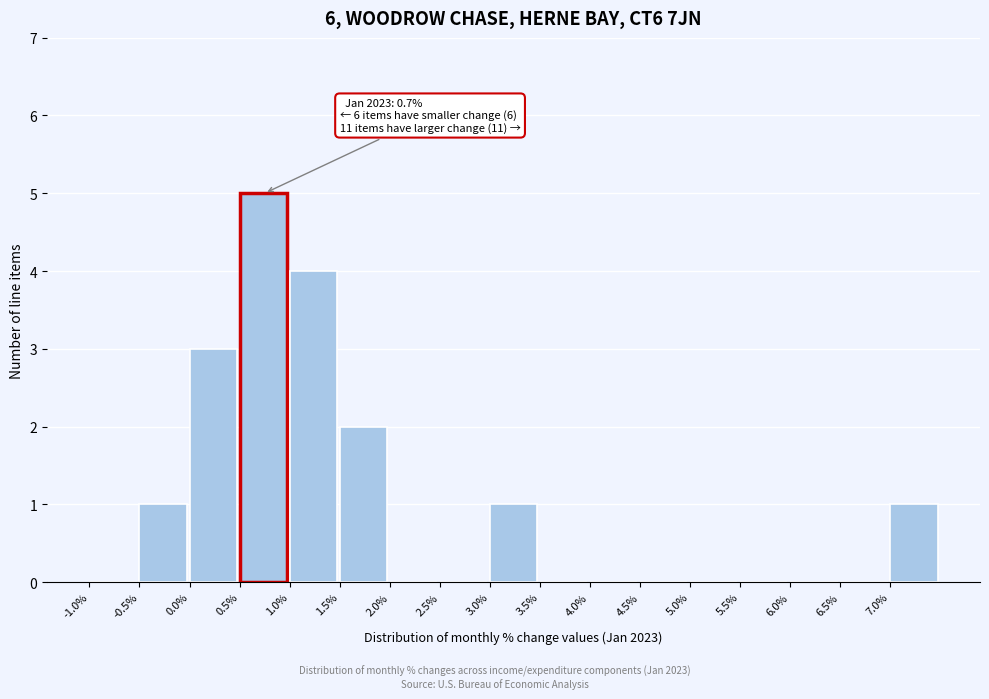

Which range on the x-axis has the tallest bar?

0.5 to 1.0